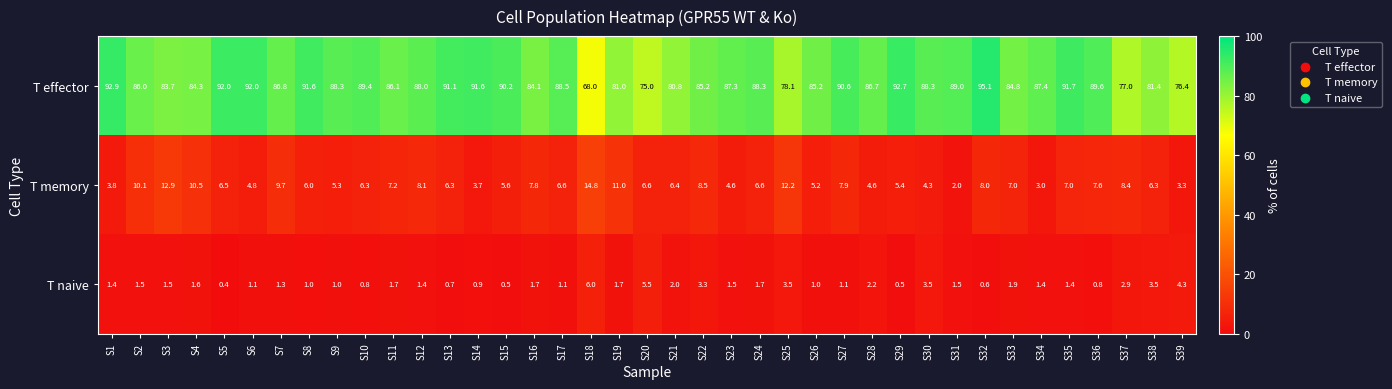

What is the difference between the highest and lowest values at S32?

94.5